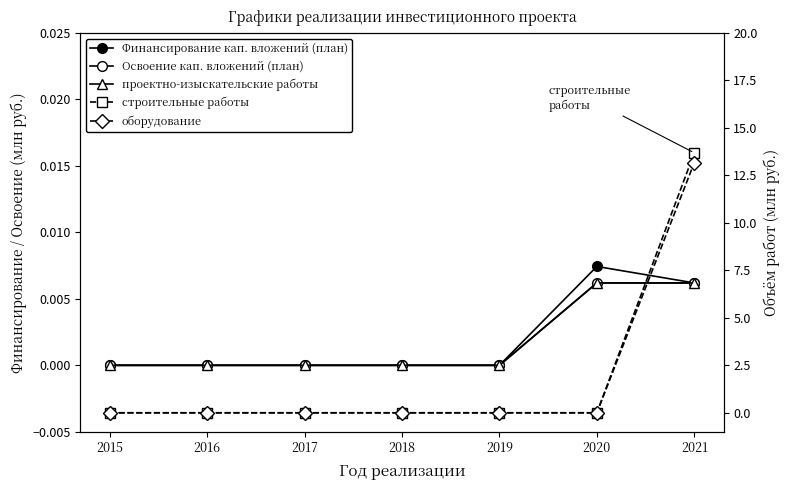

Is it true that Освоение кап. вложений (план) equals 0.0 at 2017?

True